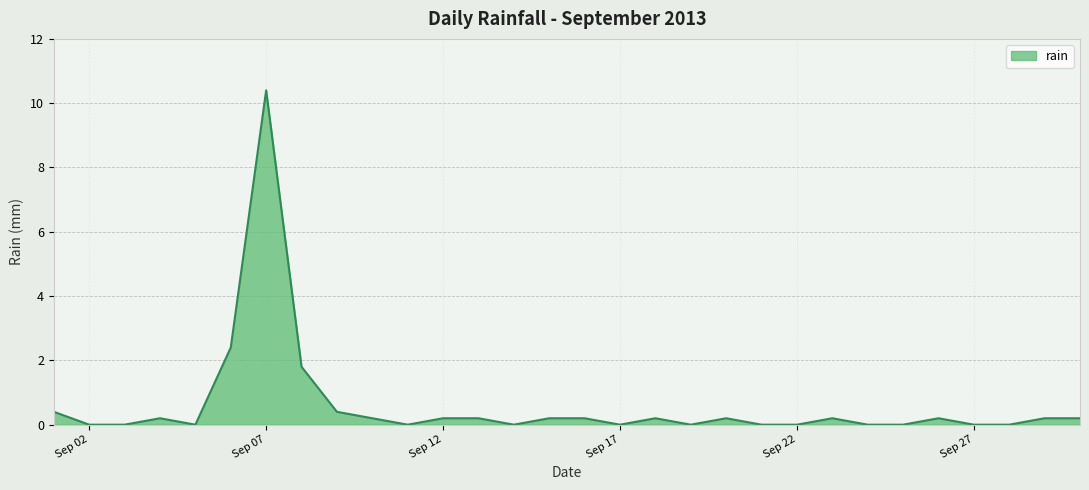

Does the chart display data point markers on the line(s)?

No